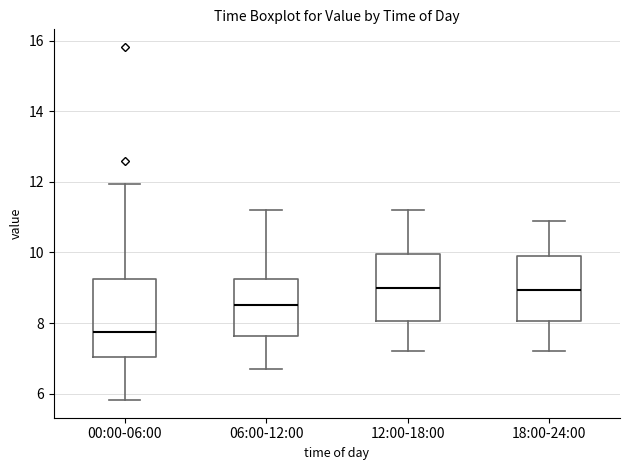

Where does the upper whisker of the box for 12:00-18:00 end on the y-axis? The values are not printed on the chart, so give them approximately, as read against the axis.

11.2